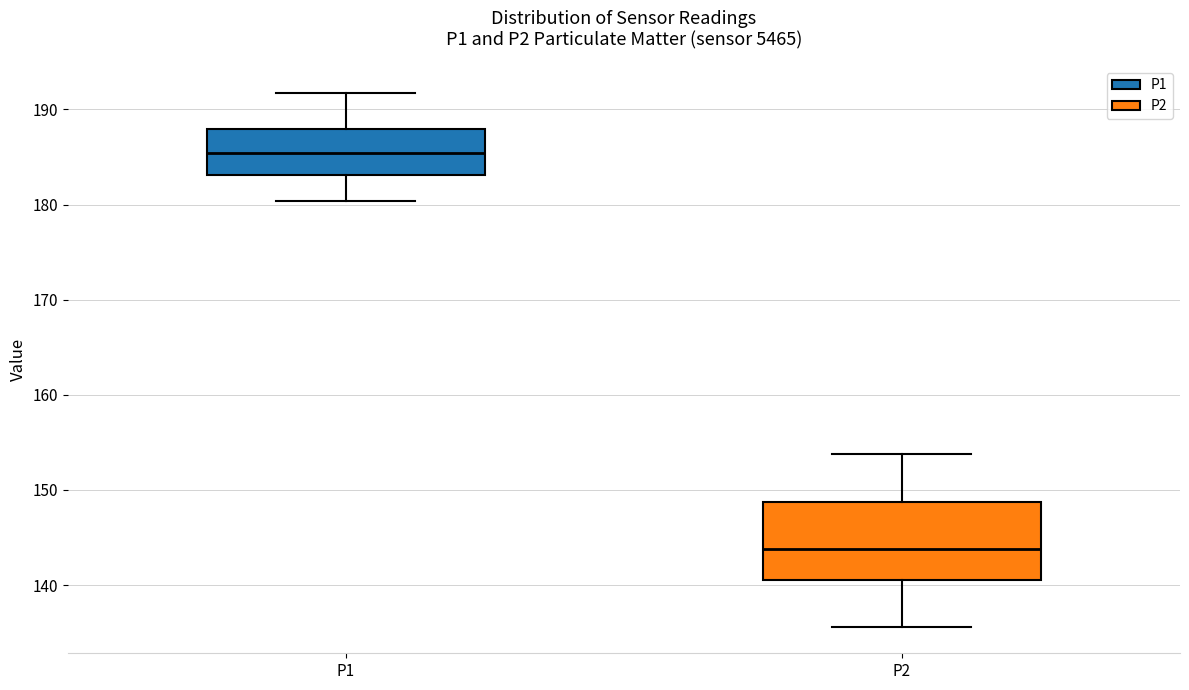

Reading left to right, transcribe this box plot: for each box, give where its median line is, the range the box spans, and where its two whiskers end, as read against the y-axis. The values are not printed on the chart, so give them approximately, as read against the axis.

P1: median 185, box 183 to 188, whiskers 180 to 192
P2: median 144, box 140 to 149, whiskers 136 to 154